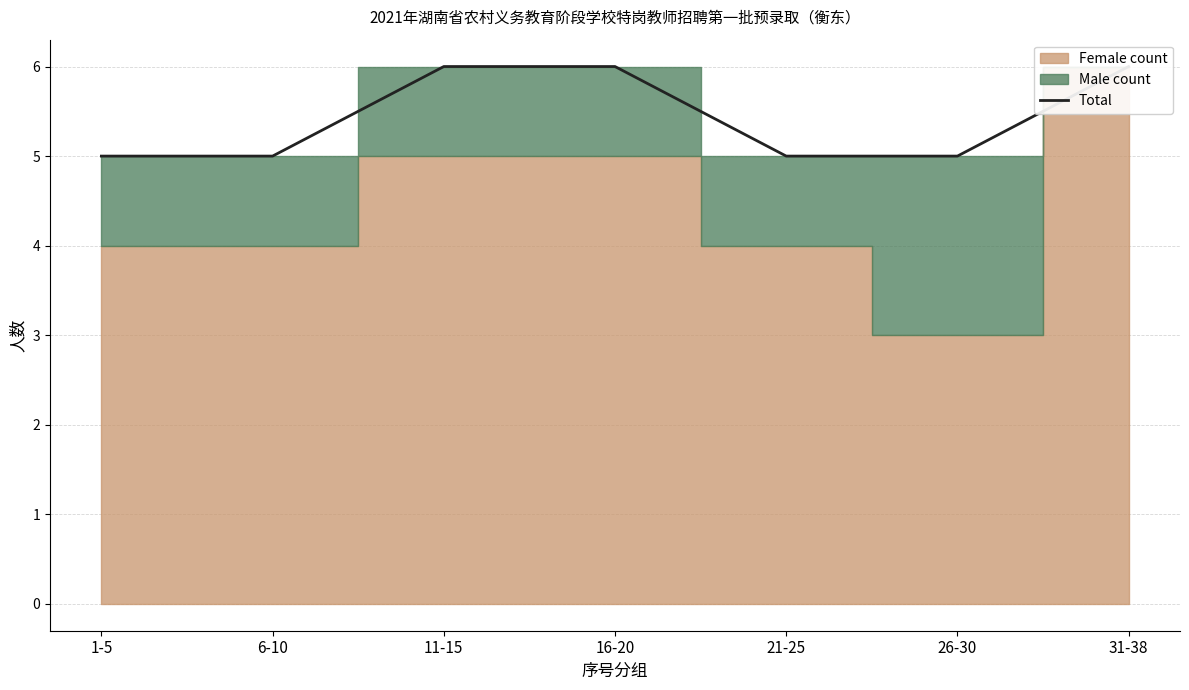

Count the values in the range 5 to 6.

7